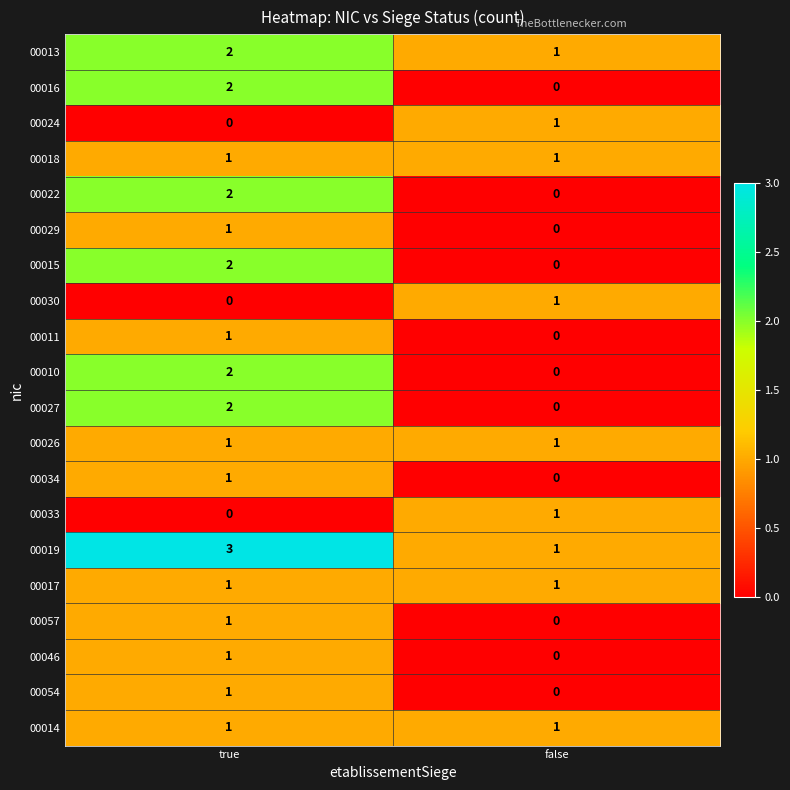

What is the maximum value shown in the chart?

3